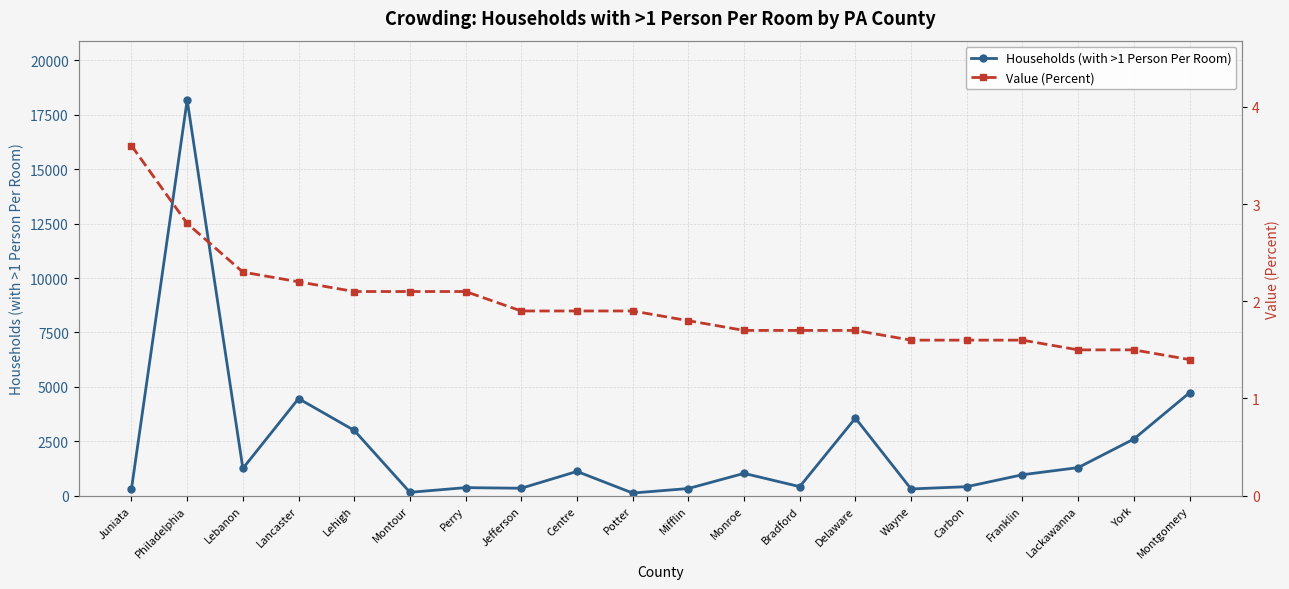

What is the lowest value of the Value (Percent) series?

1.4